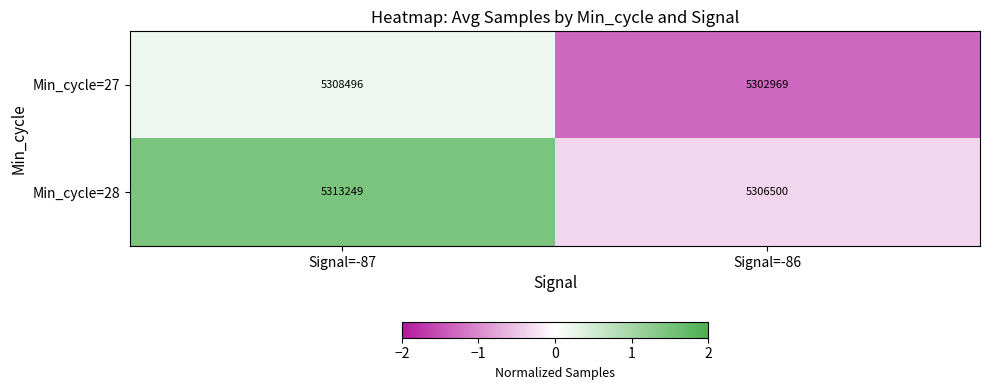

Reading left to right, extract all data points from this chart.

Min_cycle=27: Signal=-87=5308496	Signal=-86=5302969
Min_cycle=28: Signal=-87=5313249	Signal=-86=5306500